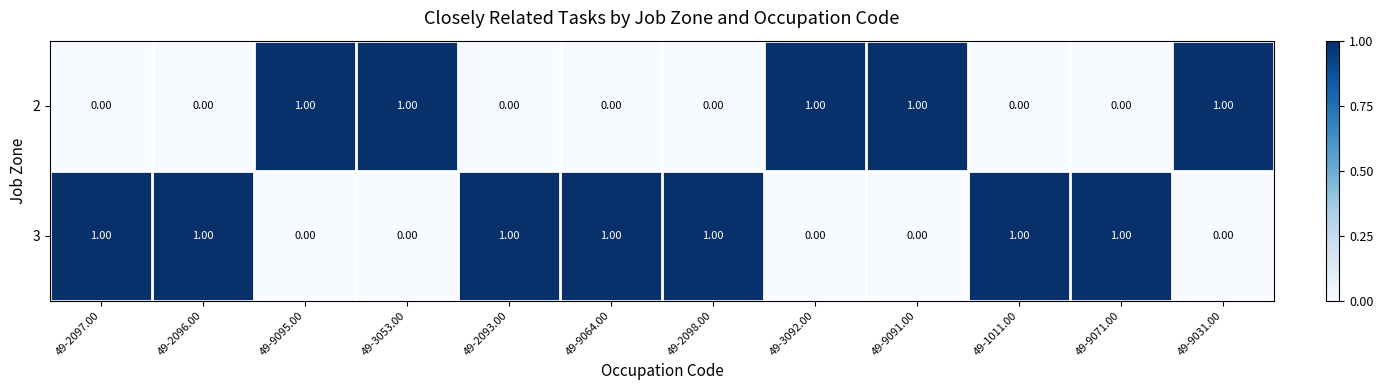

What is the sum of all 2 values?

5